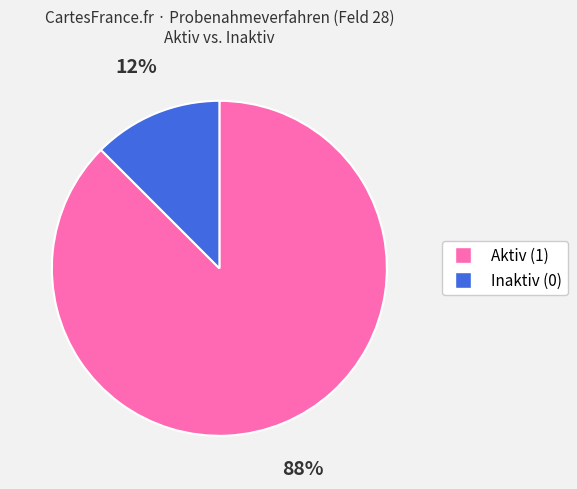

Does any single category account for the majority?

Yes